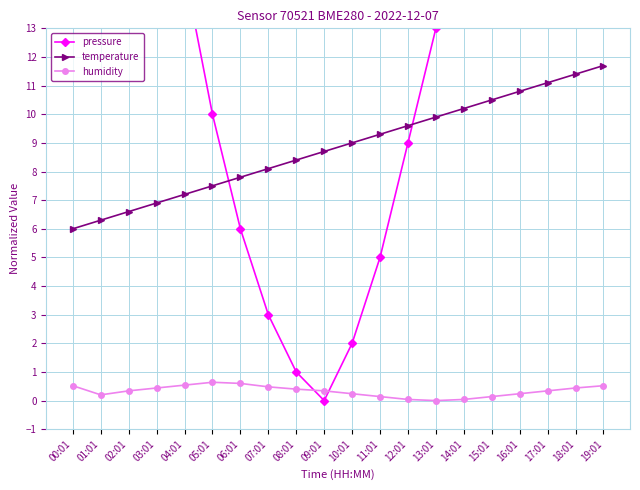

True or false: temperature and humidity cross at least once.

False